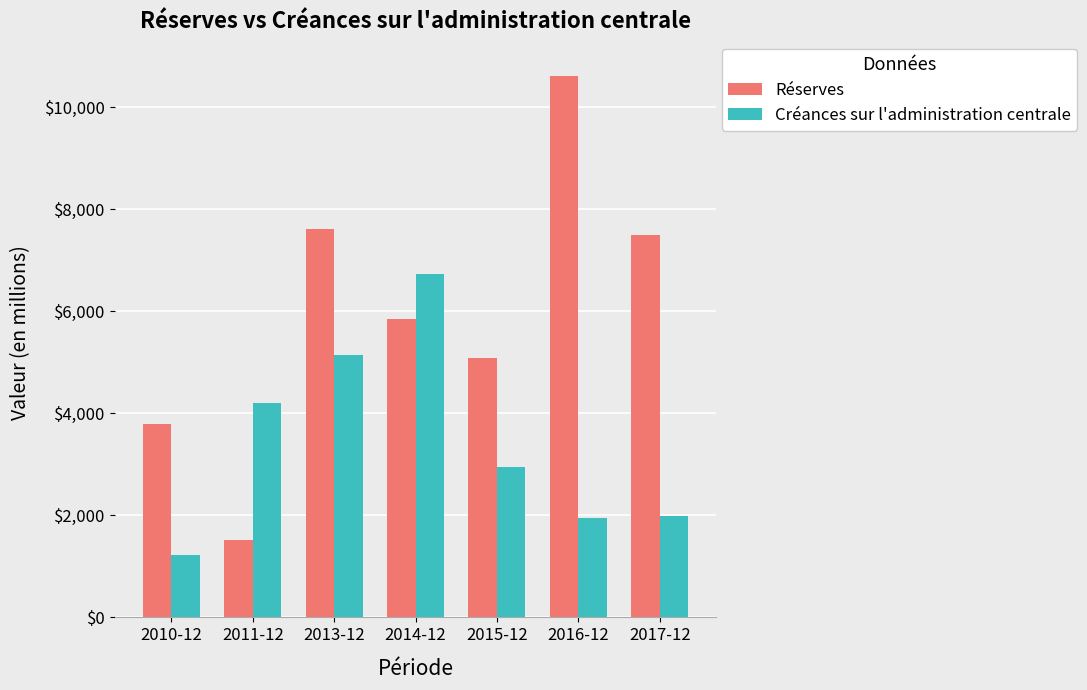

Which series has the widest spread of values?

Réserves